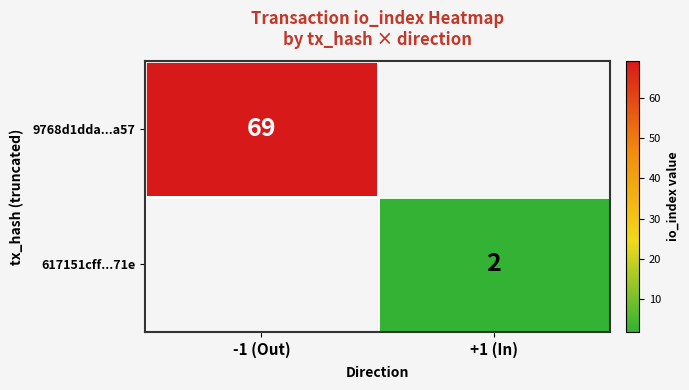

The 617151cff...71e series shows 3 at +1 (In). True or false?

False